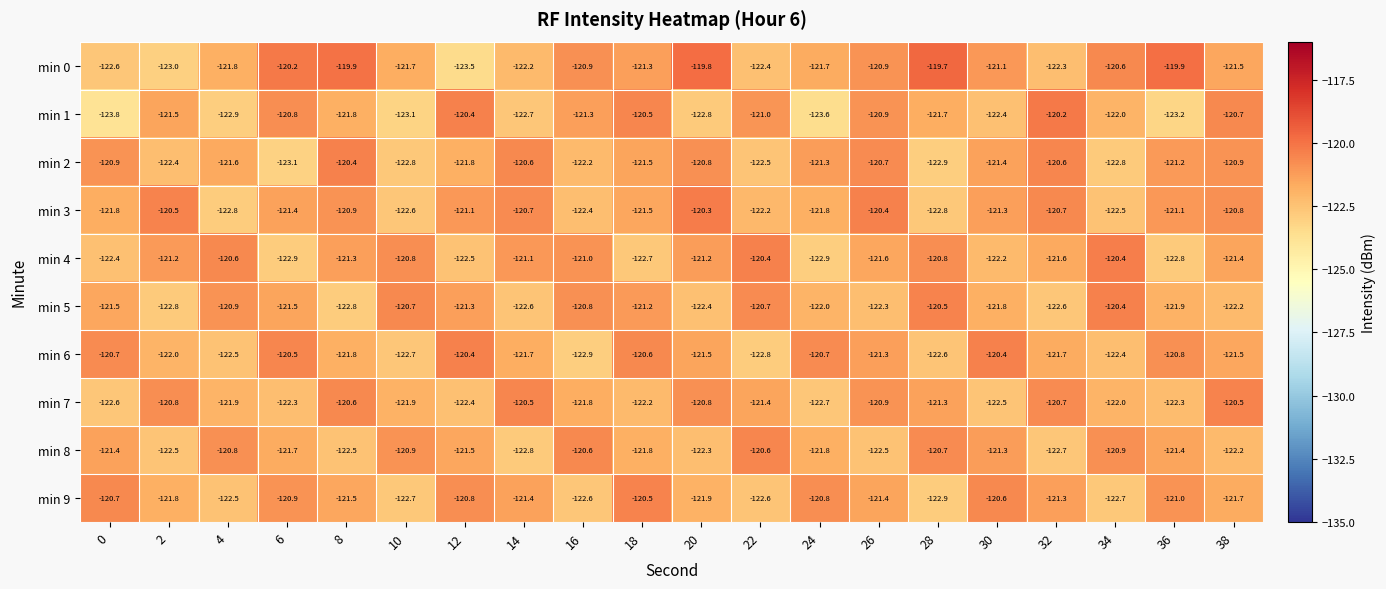

What is the greatest value displayed?

-119.7